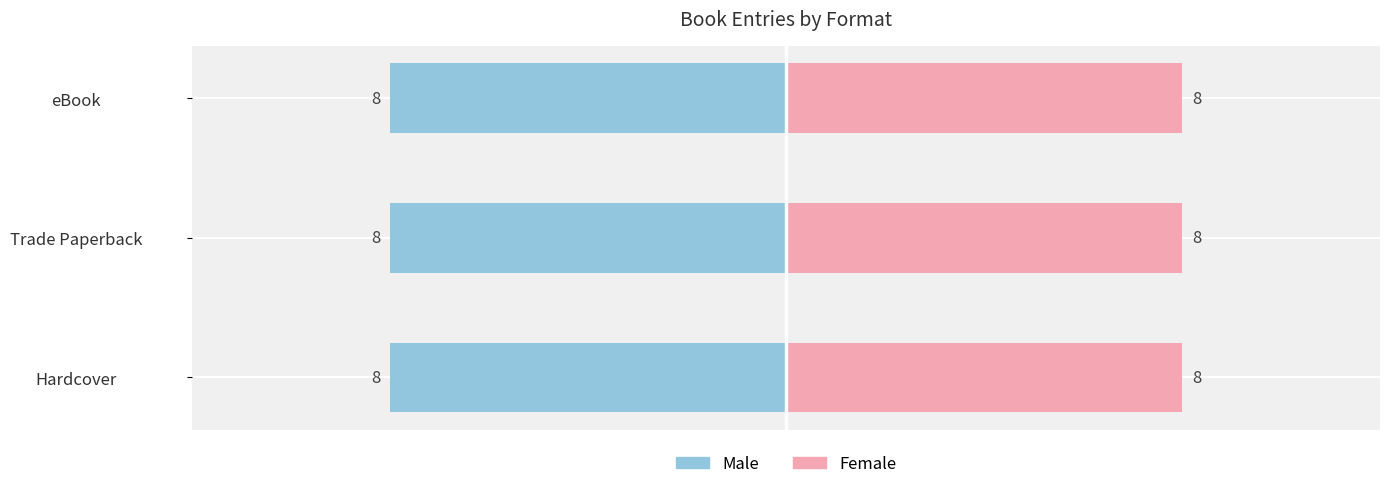

List the labels in order of Male value, largest first.

Hardcover, Trade Paperback, eBook